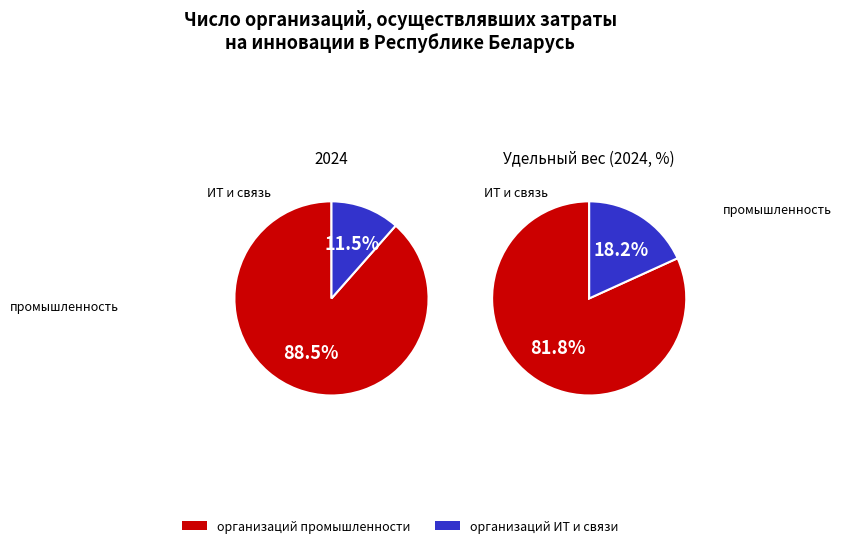

To the nearest percent, what is the difference between the организаций информационных технологий and организаций промышленности slice percentages?

77%